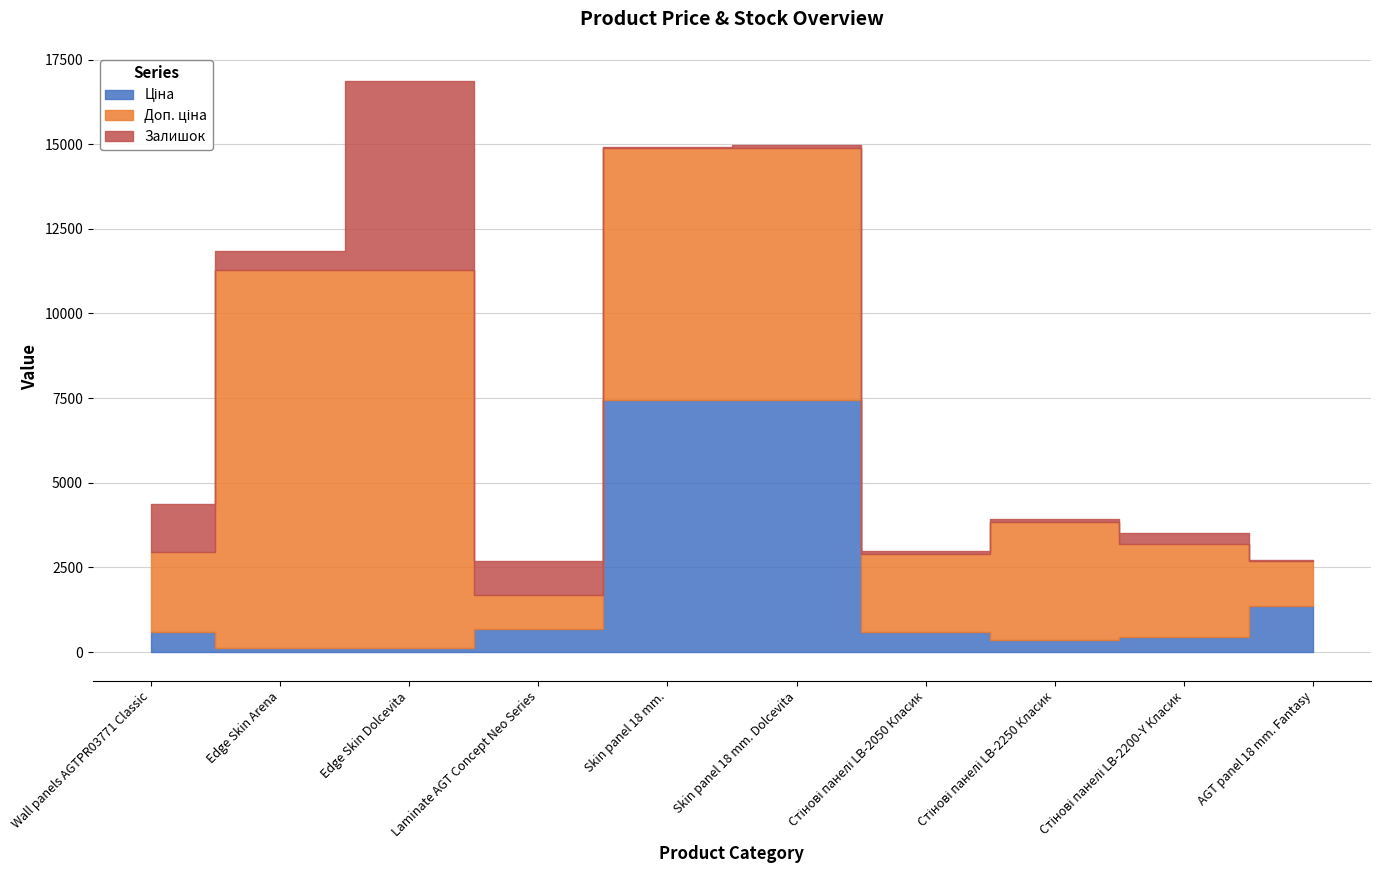

True or false: Доп. ціна has more than 0 points higher than both neighbors.

True